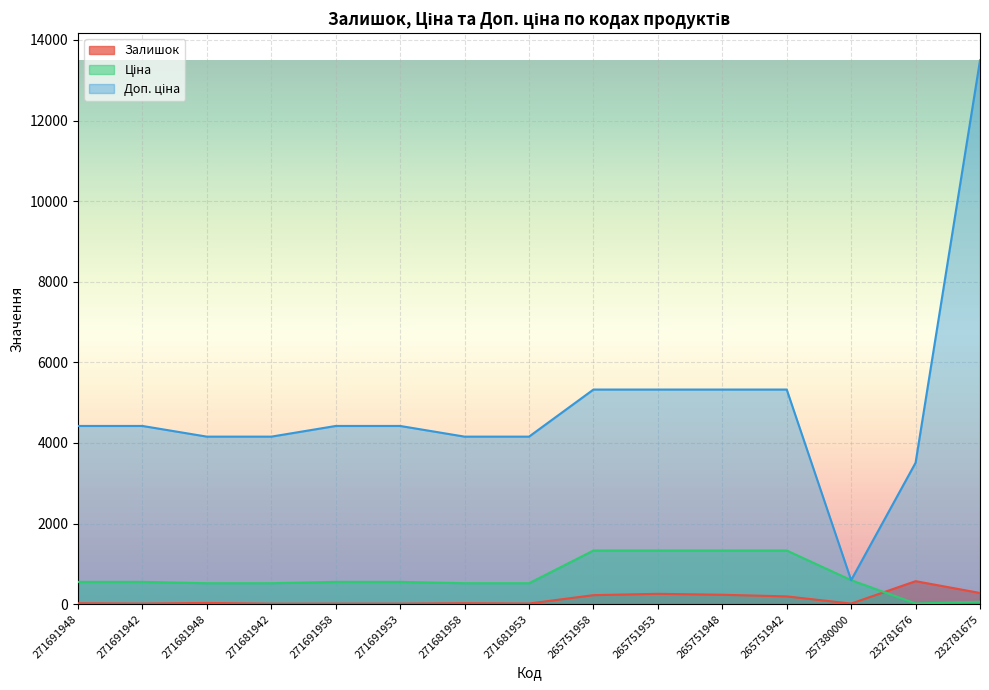

Which category has the lowest value in the Доп. ціна series?

257380000